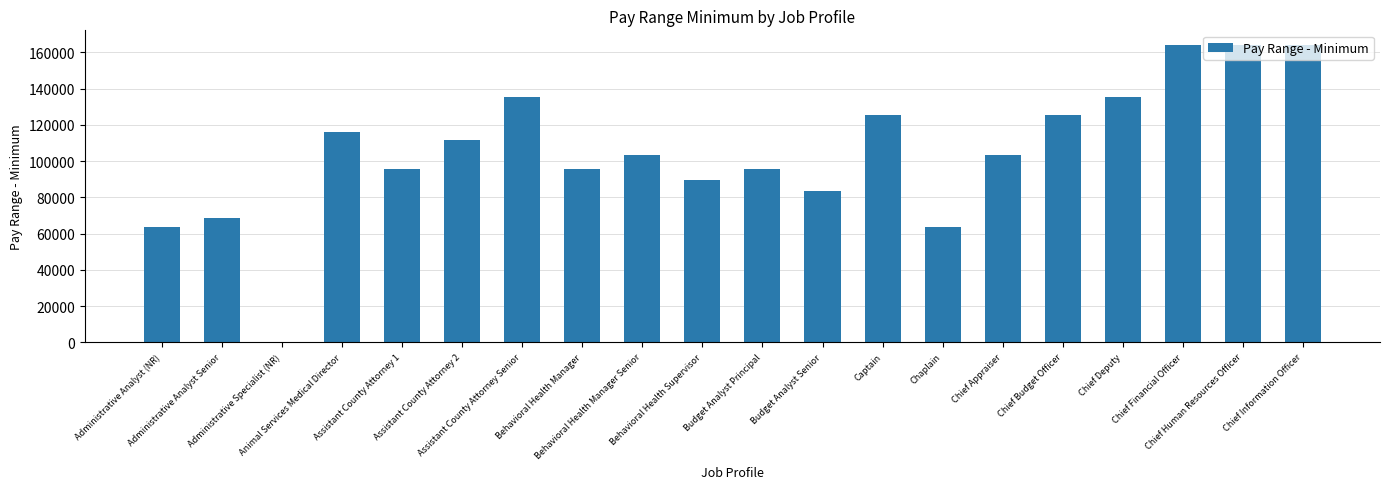

Are the bars grouped side by side (vs. stacked)?

No